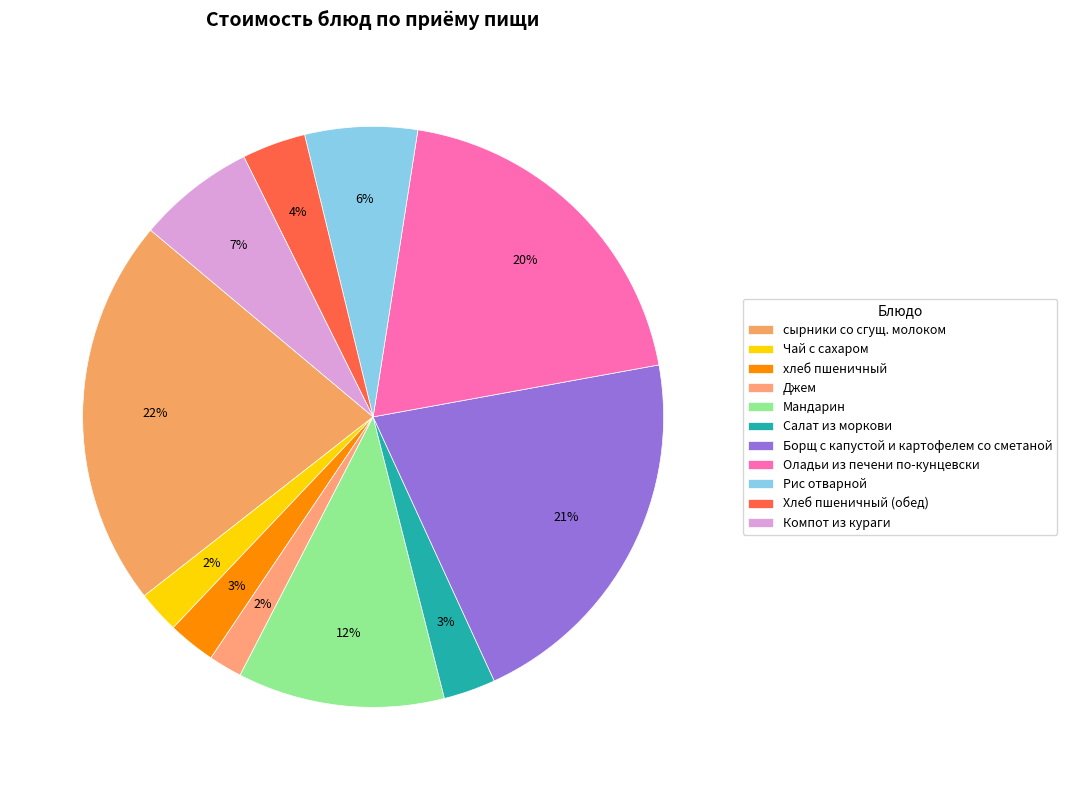

What percentage is NOT represented by Мандарин?

88.5%